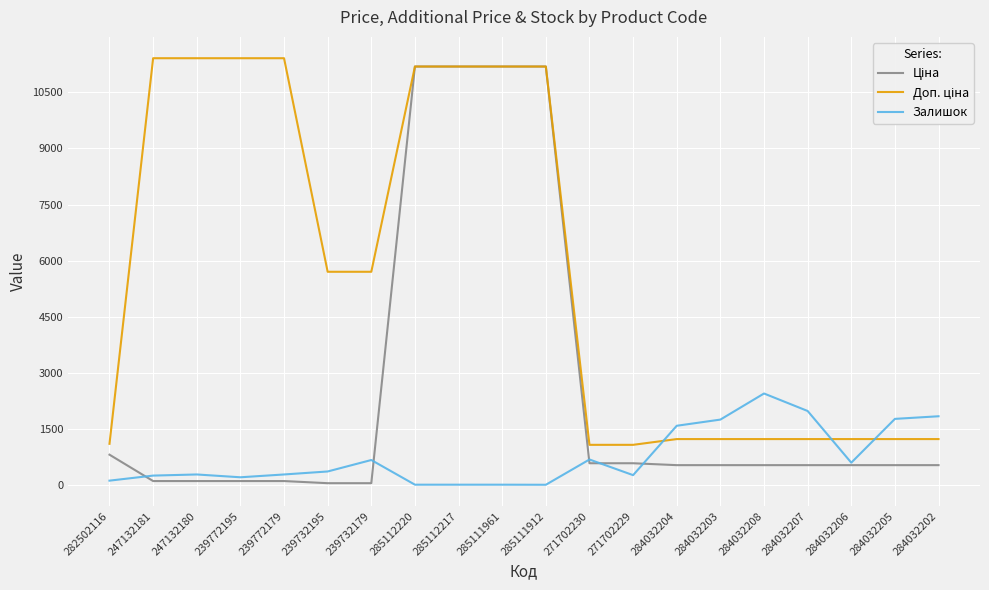

What is the greatest value displayed?

11410.0